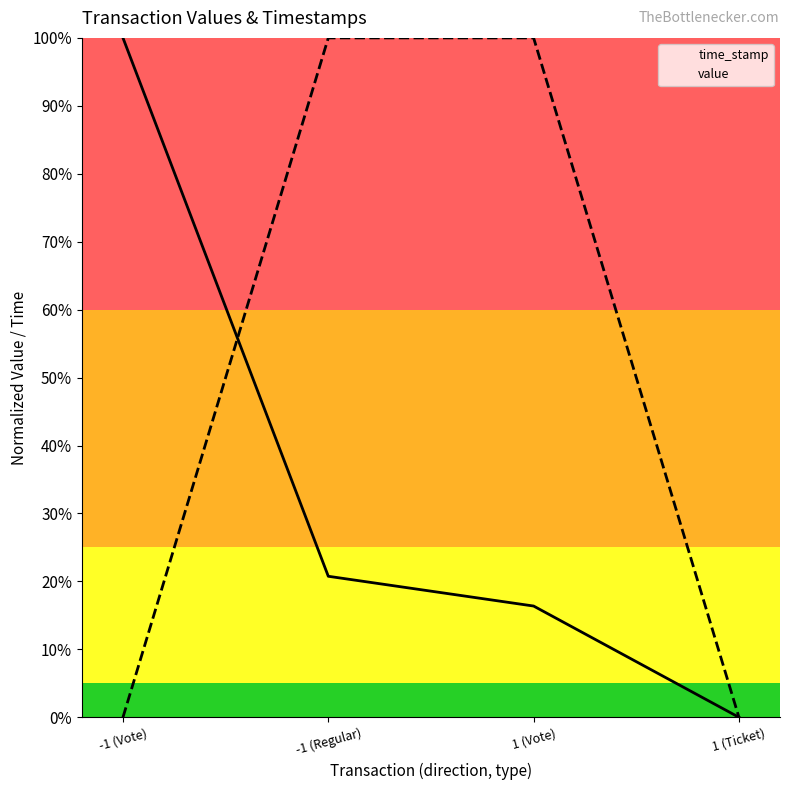

True or false: value has more than 0 interior local peaks.

False